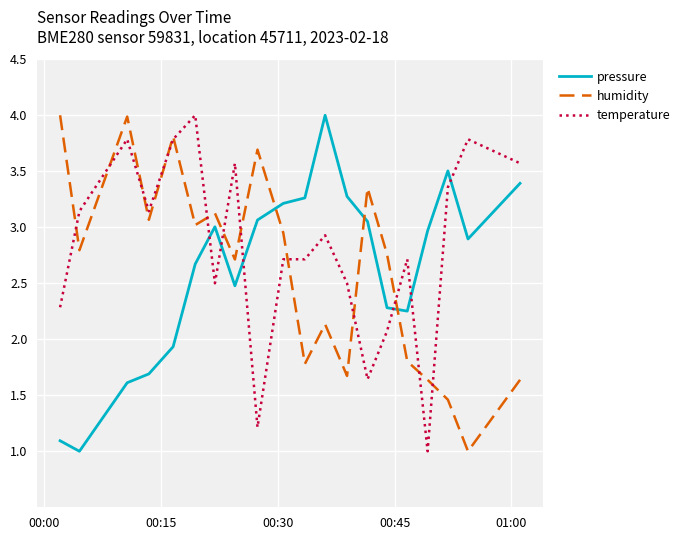

How many intersections are there between pressure and temperature?

6